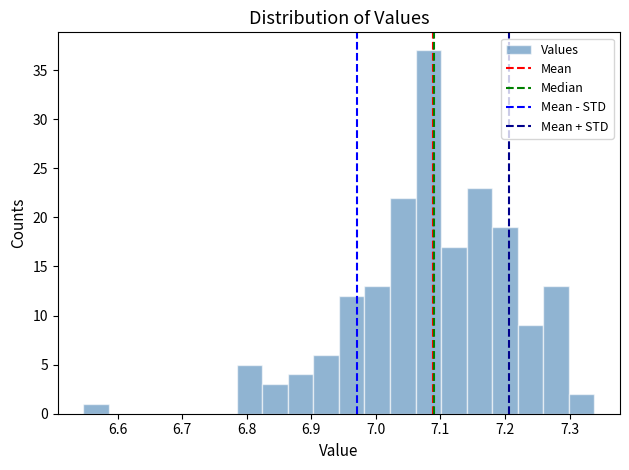

Around what value on the x-axis is the tallest bar? Give the approximate position of its centre, as read against the axis.

7.08